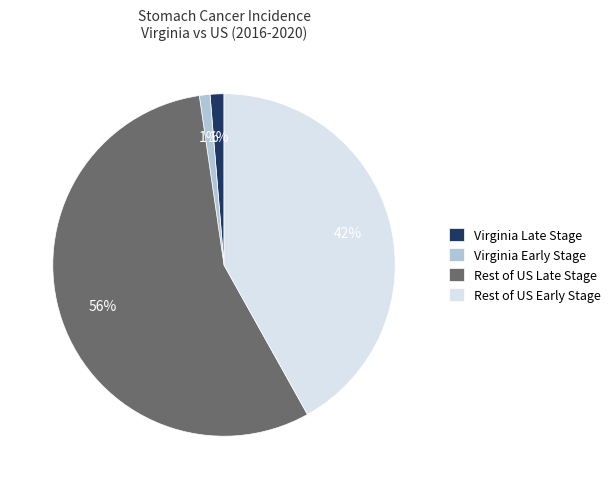

To the nearest percent, what is the difference between the largest and smallest slice percentages?

55%